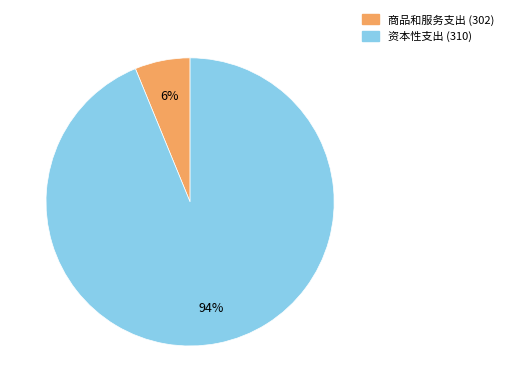

Rank the categories by value from lowest to highest.

商品和服务支出 (302), 资本性支出 (310)